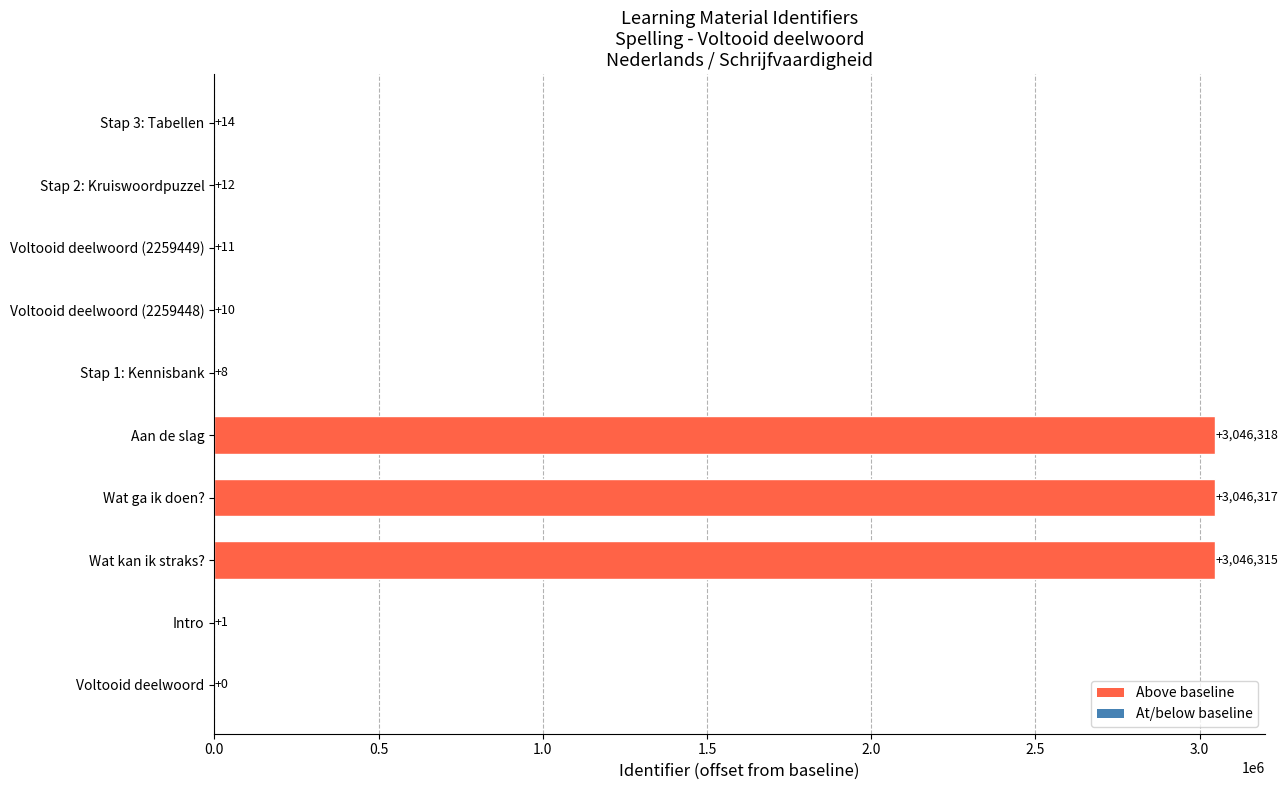

Does the chart contain stacked bars?

No